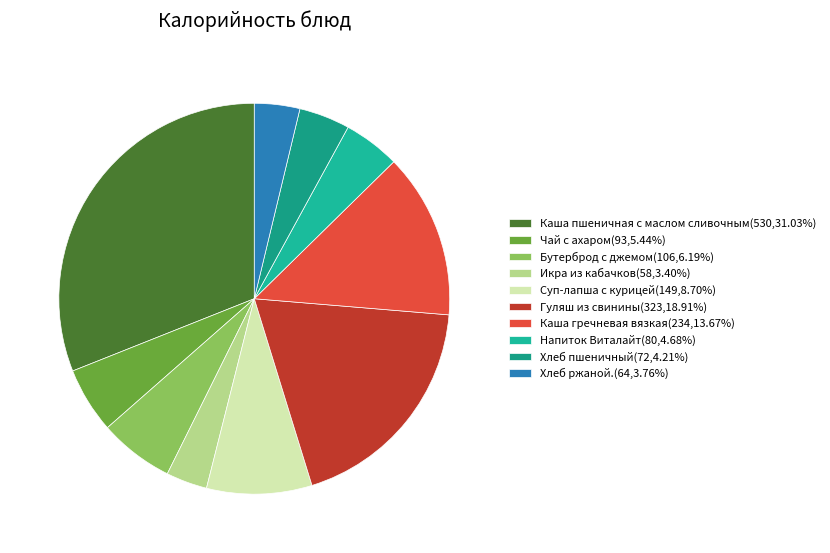

Count the number of slices in the pie.

10